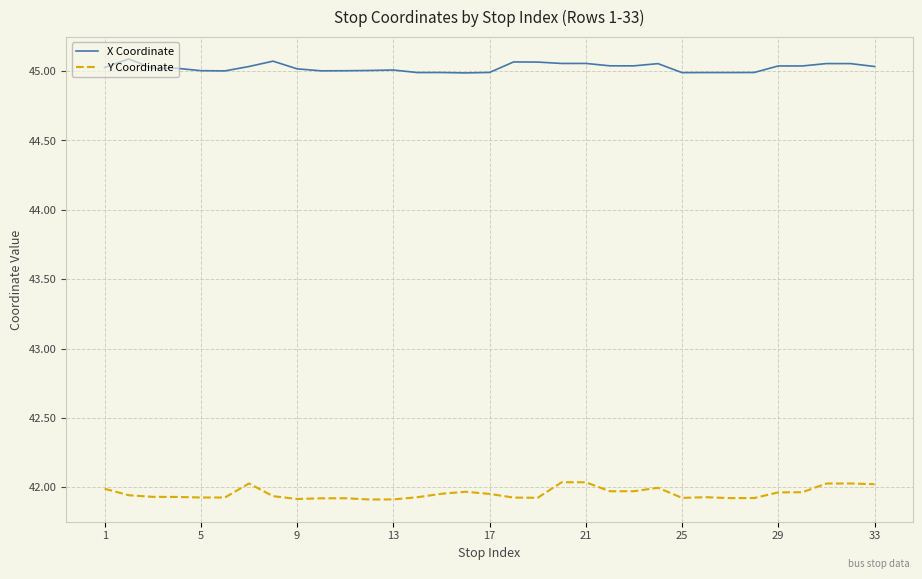

Which series has the widest spread of values?

Y Coordinate